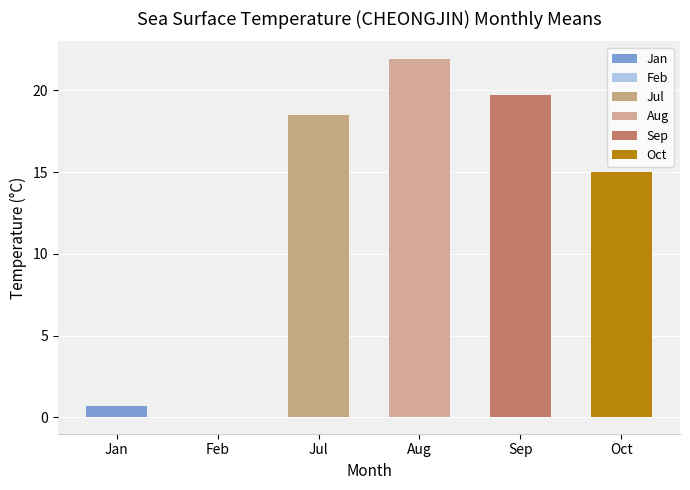

What is the sum of all values?

75.8